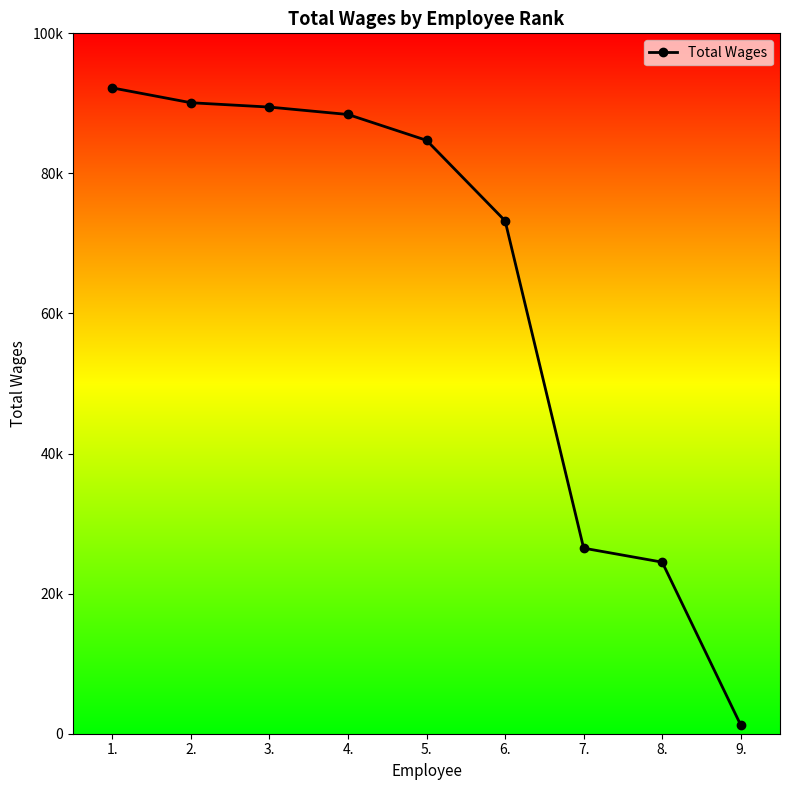

What is the change in value from 2. to 5.?

-5368